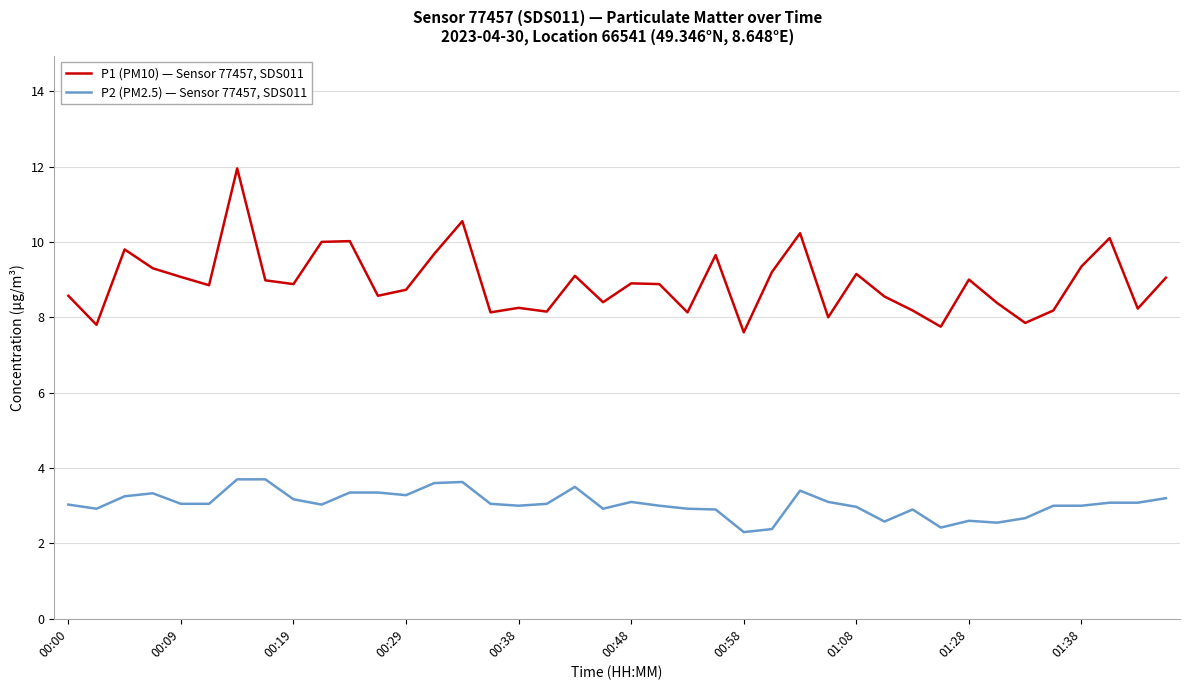

What are all the series names shown in the legend?

P1 (PM10) — Sensor 77457, SDS011, P2 (PM2.5) — Sensor 77457, SDS011